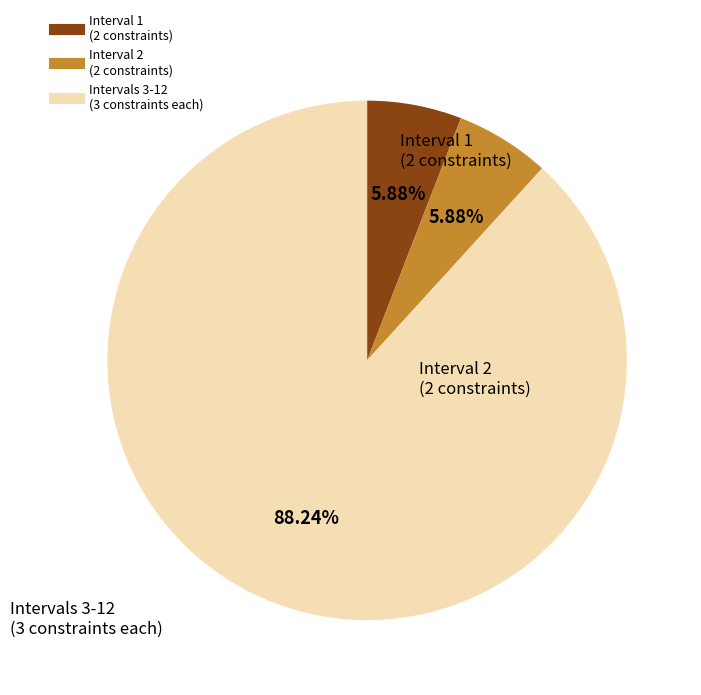

Is there a majority slice in this chart?

Yes